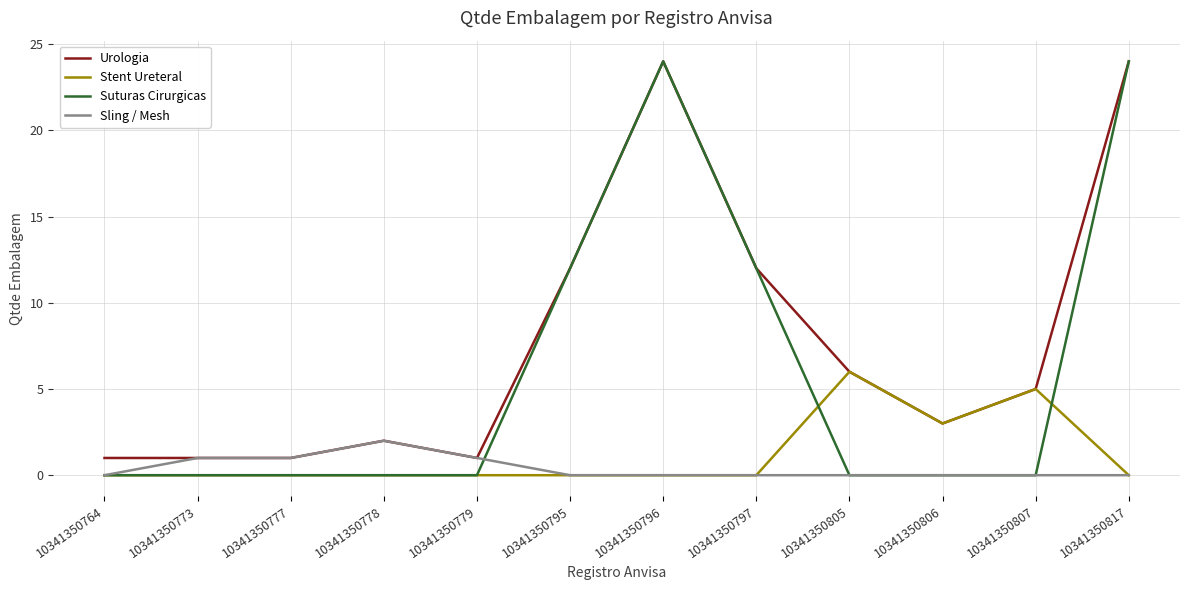

True or false: Stent Ureteral has more than 1 interior local peaks.

True